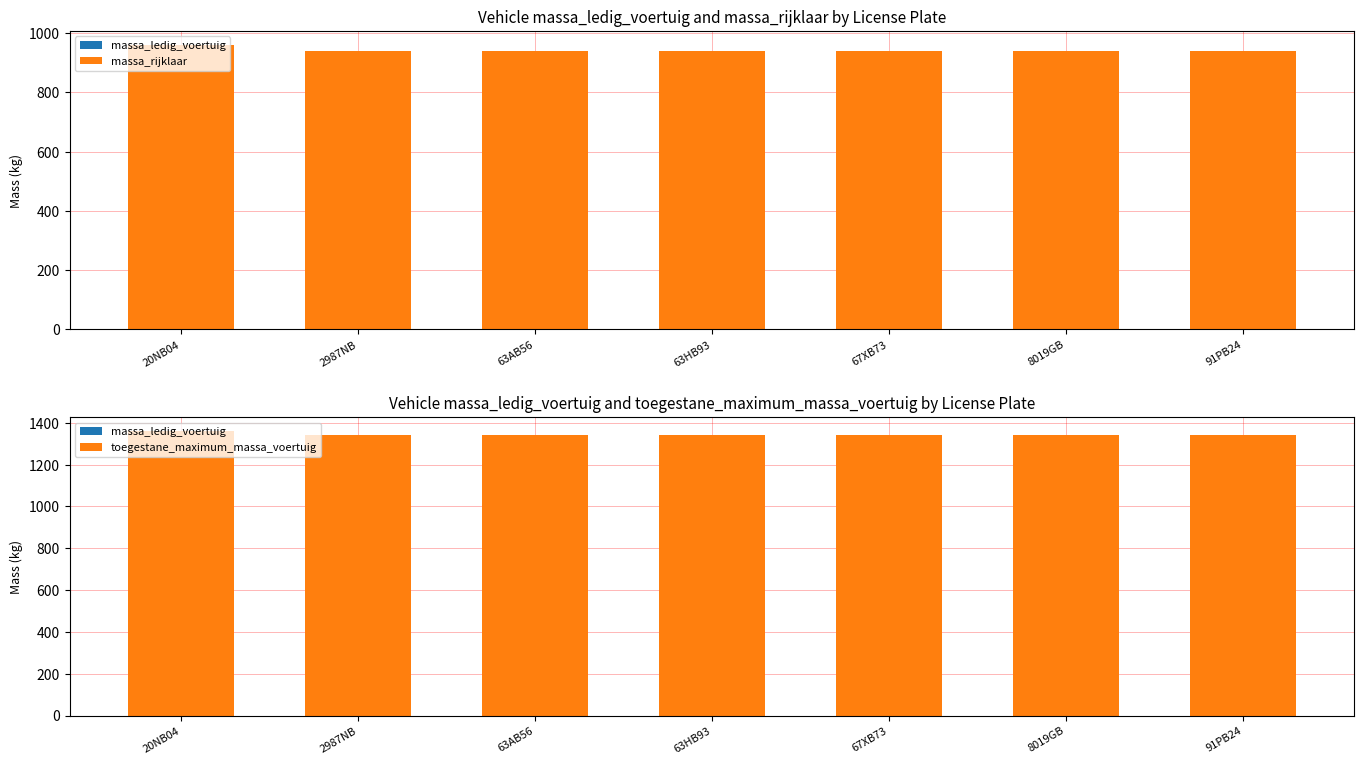

What is the difference between the maximum and minimum values in the massa_ledig_voertuig series?

20